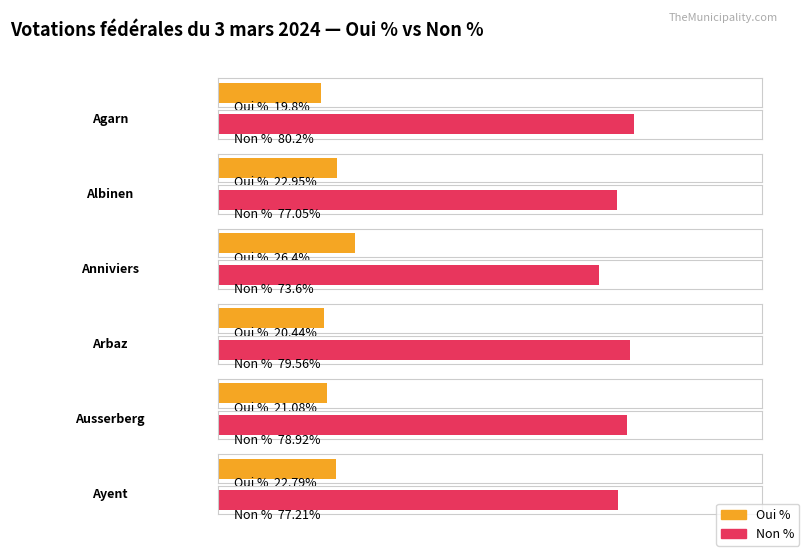

What is the maximum value for Oui %?

26.4